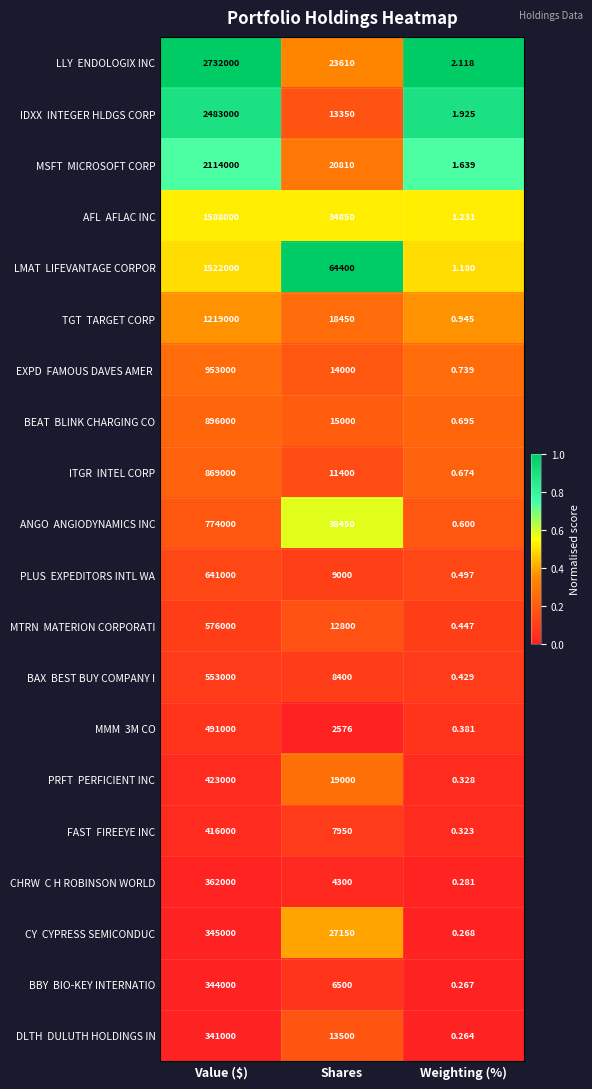

At which category is the sum across all series the highest?

Value ($)